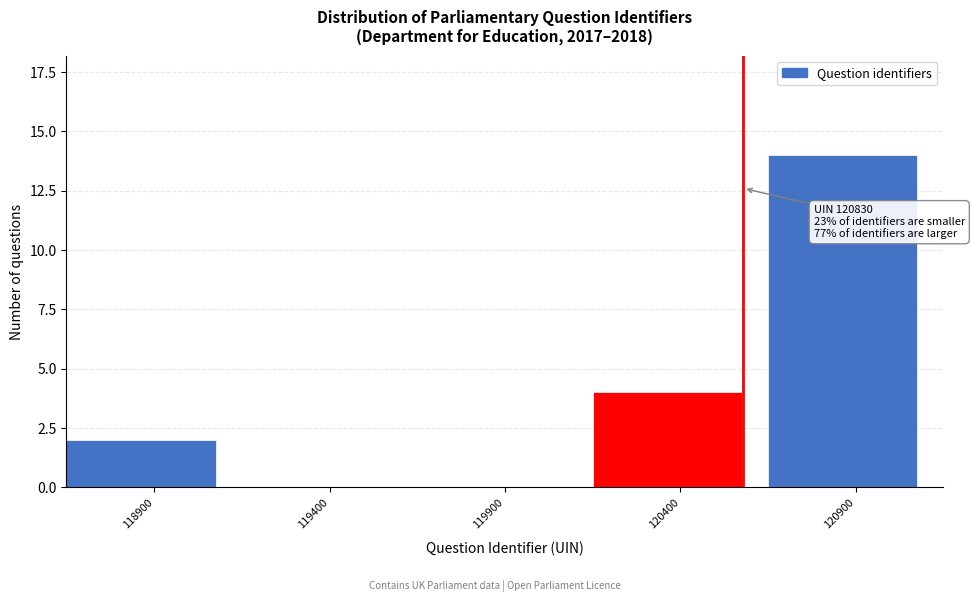

Reading left to right, what are all the values shown in this chart?

118900=2	119400=0	119900=0	120400=4	120900=14